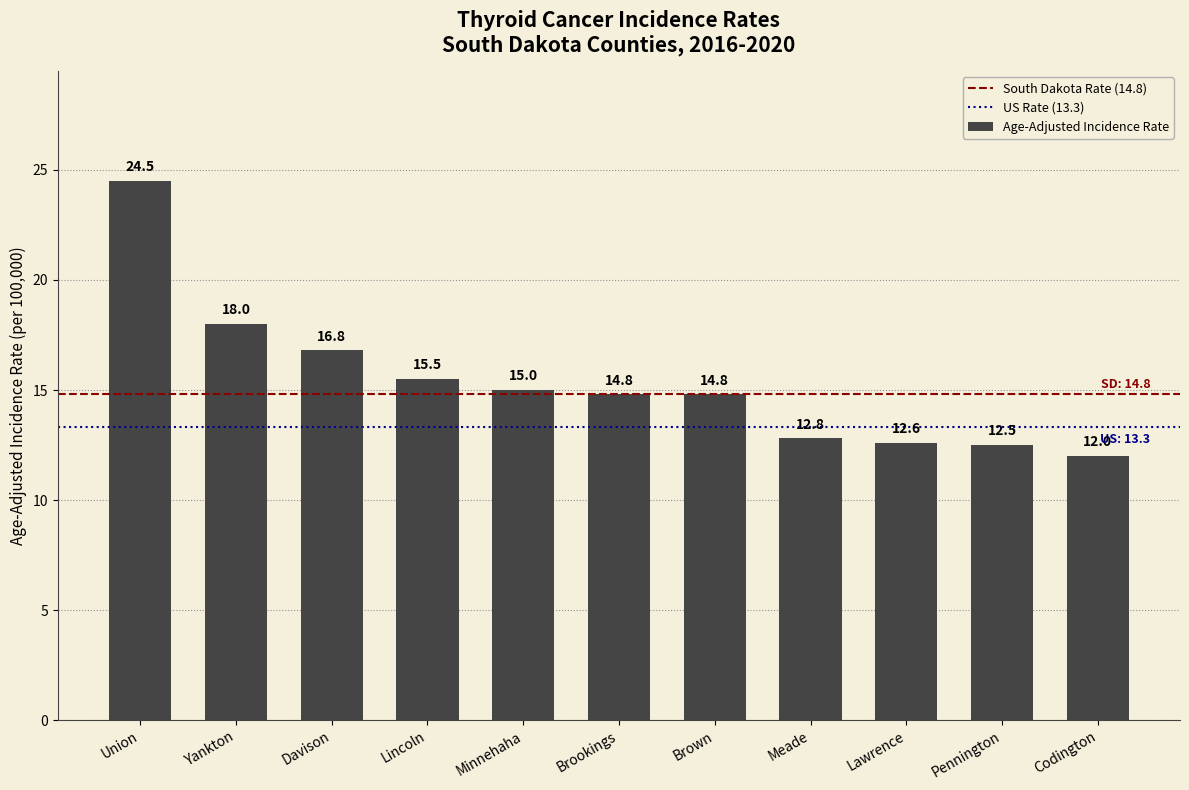

Where is the data nearest to the value 18?

Yankton